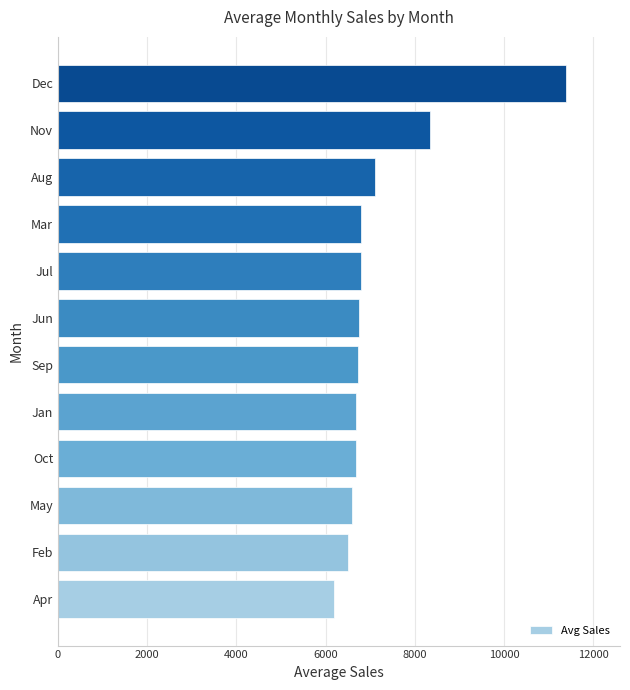

Read the value at Jan.

6684.1